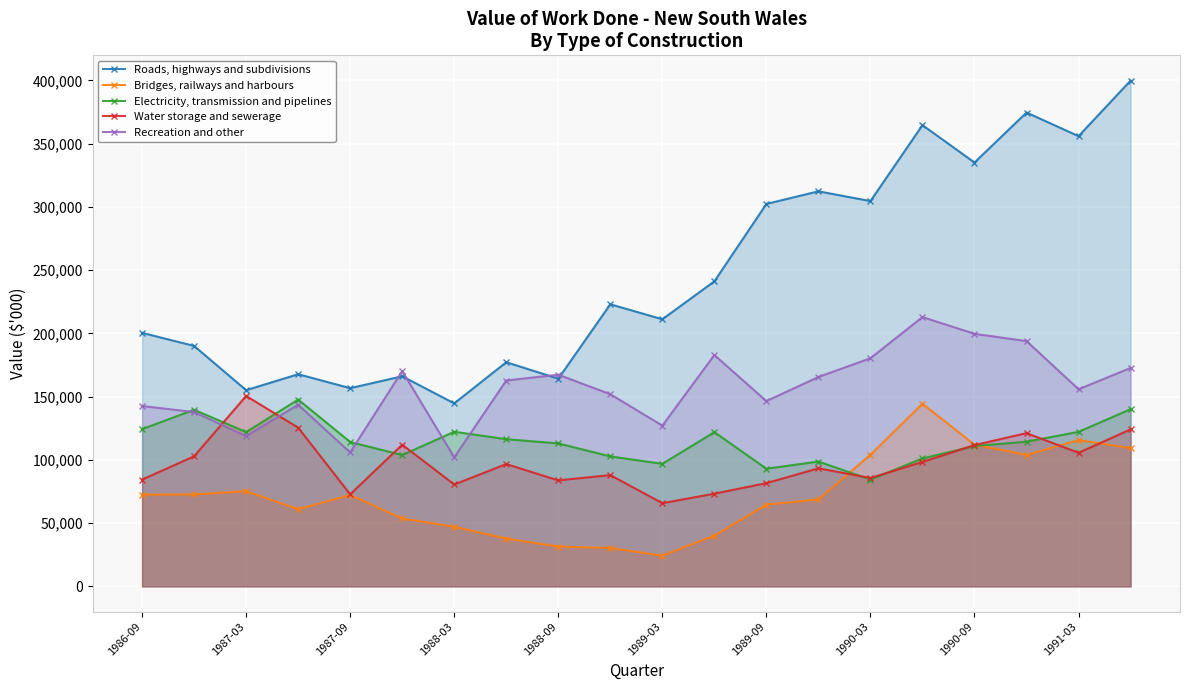

What is the label of the 6th point from the right?

1990-03